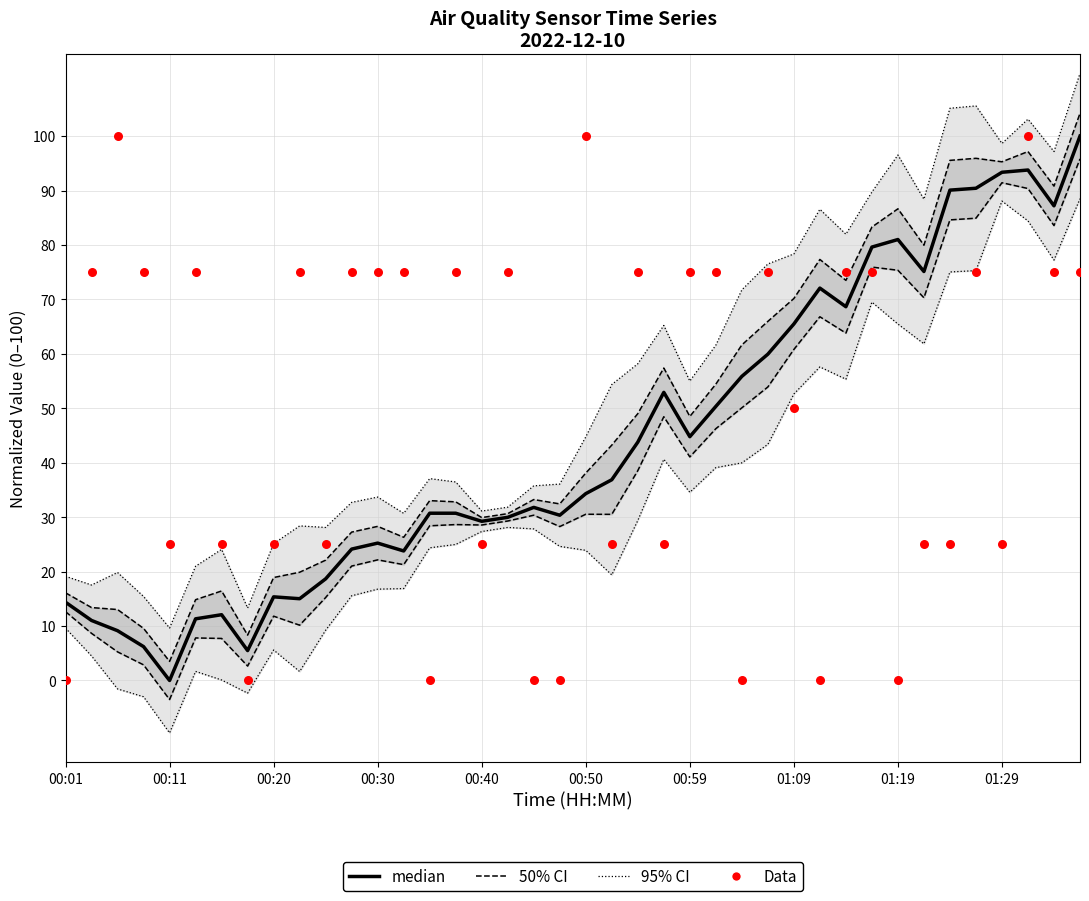

Which series has the largest total across all categories?

Data (Signal)